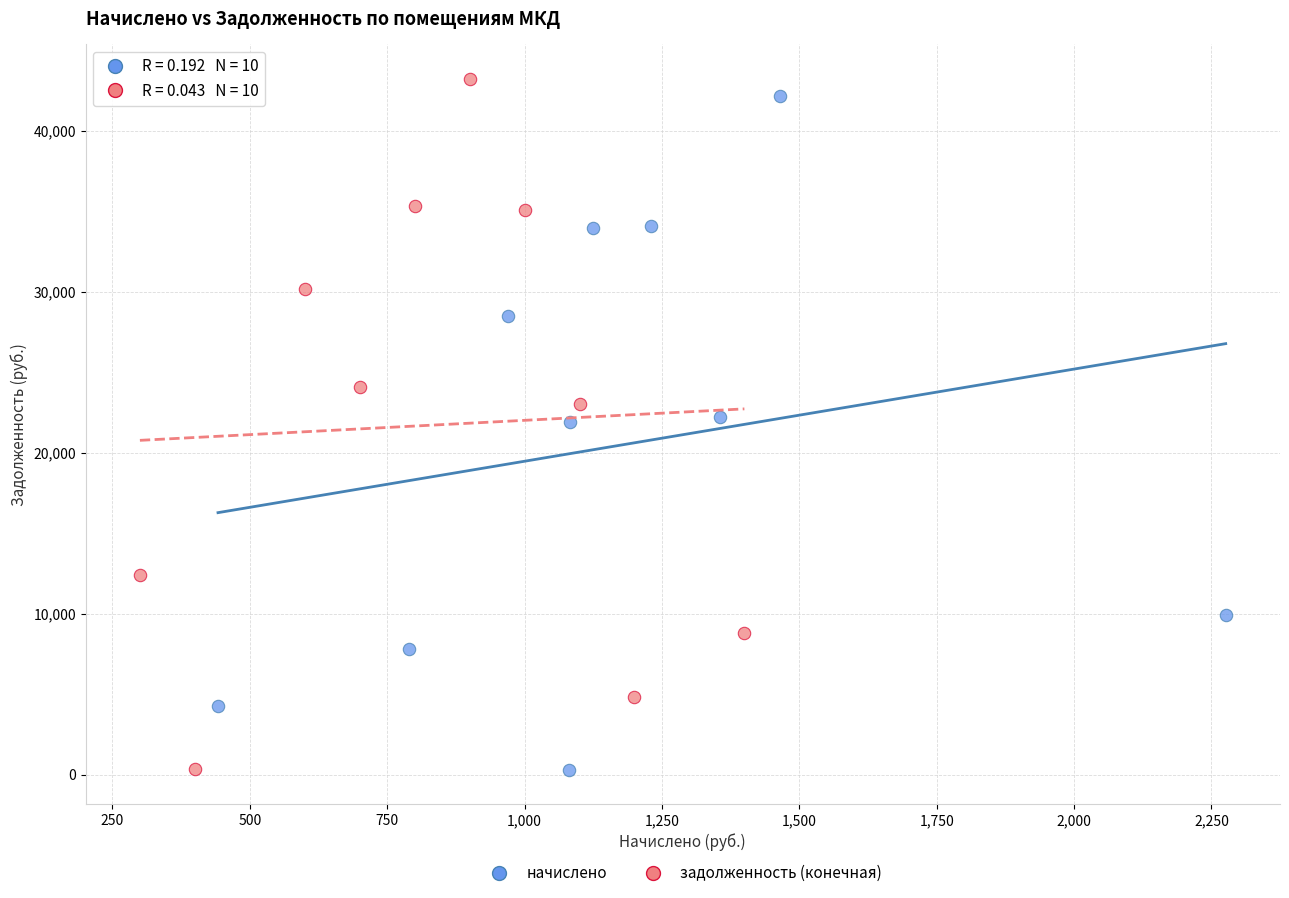

Which series has the largest Y range (max minus min)?

задолженность (конечная)